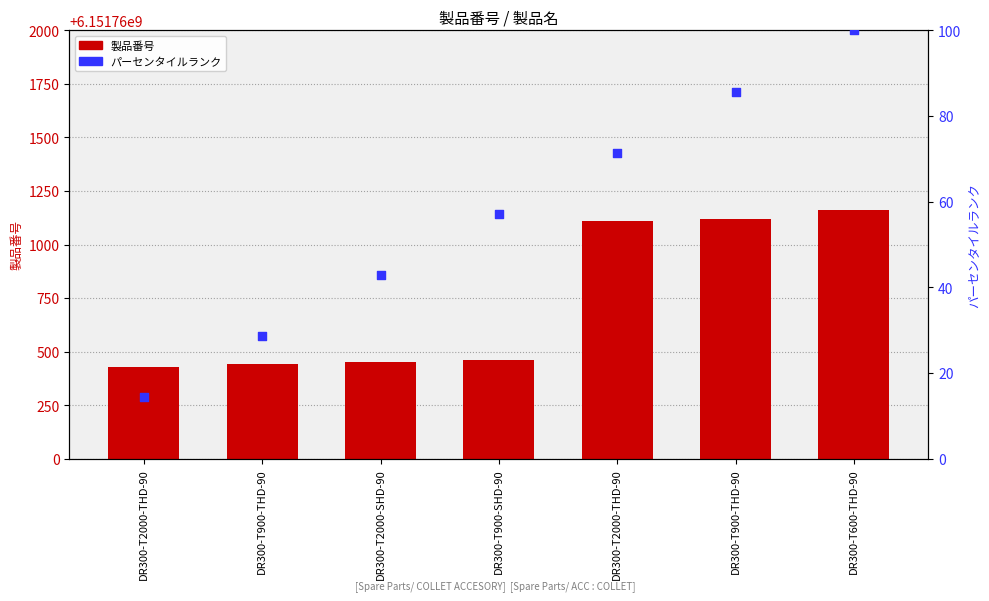

At which category is the sum across all series the highest?

DR300-T600-THD-90